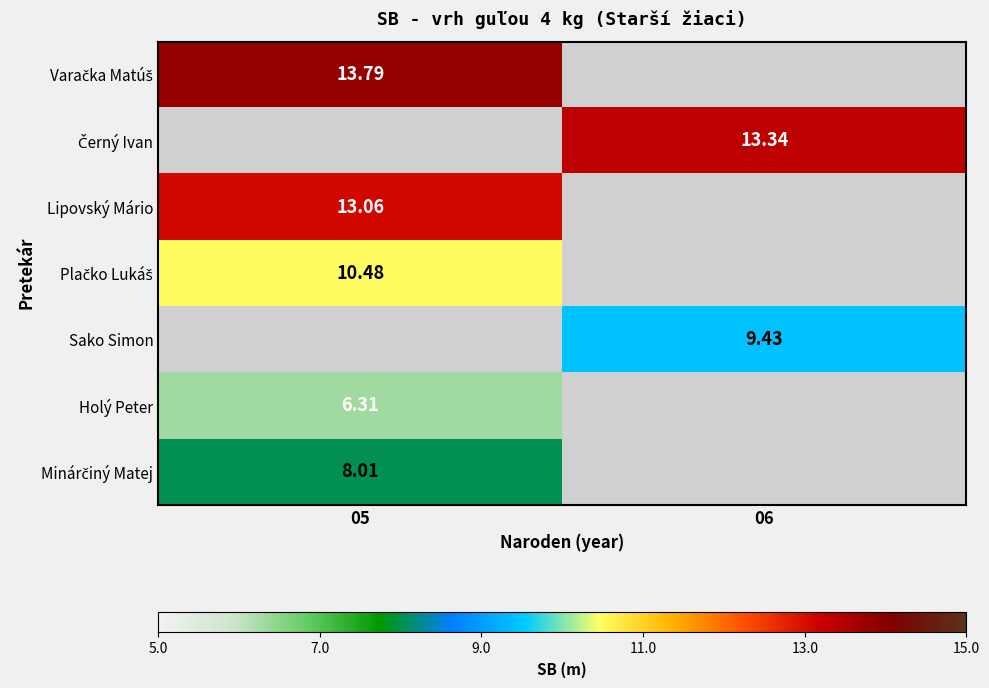

Which series has the largest range (max minus min)?

Varačka Matúš